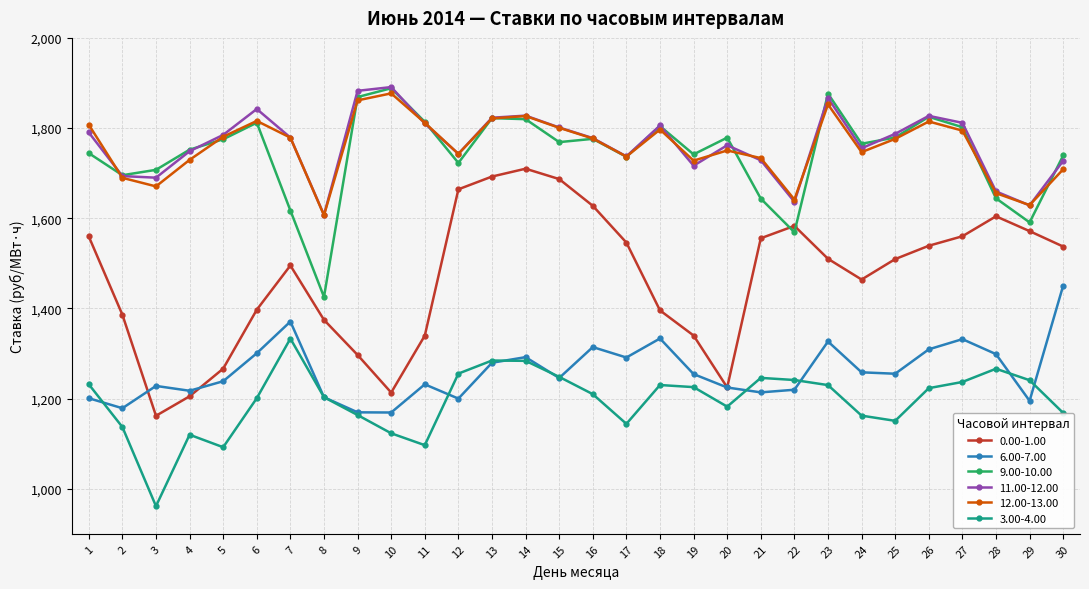

Which series changed the most between 15 and 28?

12.00-13.00